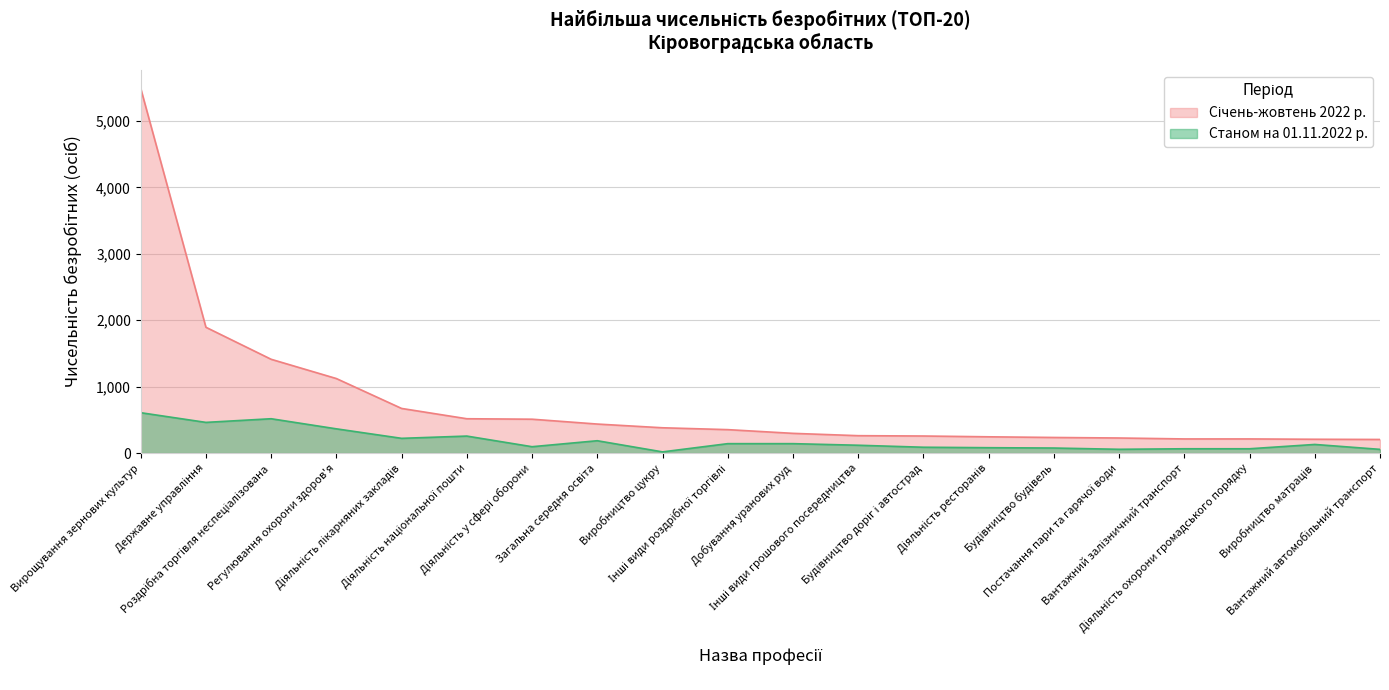

At which label is Січень-жовтень 2022 р. closest to 2849?

Державне управління